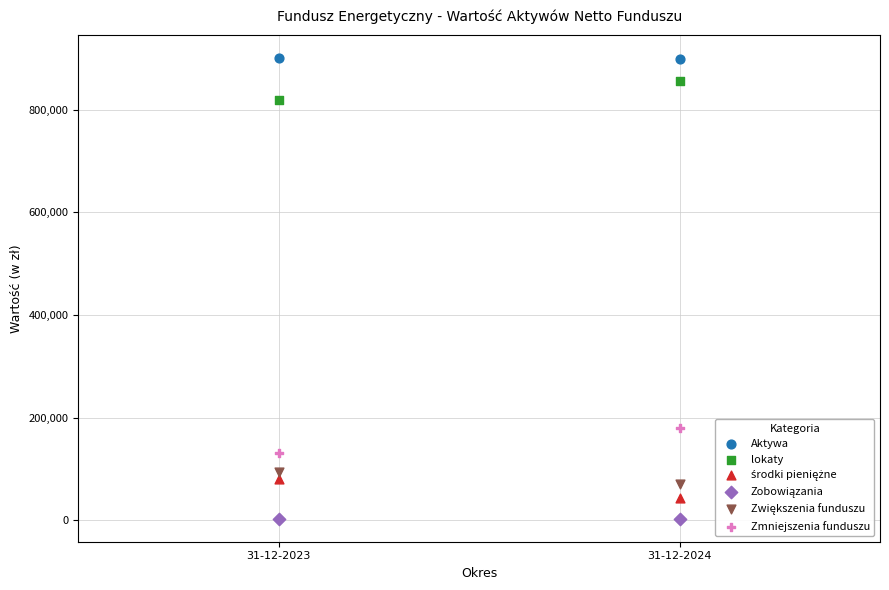

Across all series, what Y value is closest to 451437?

179200.9